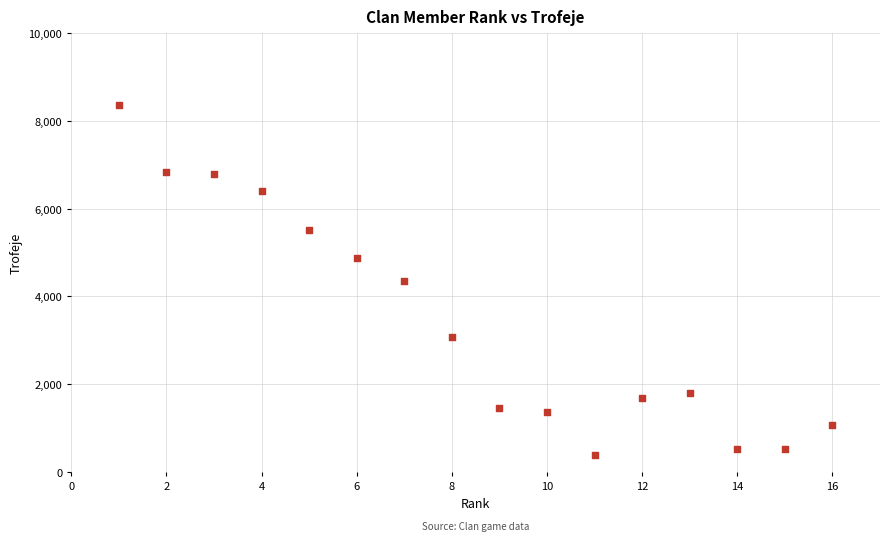

What is the range of X values (max minus min)?

15